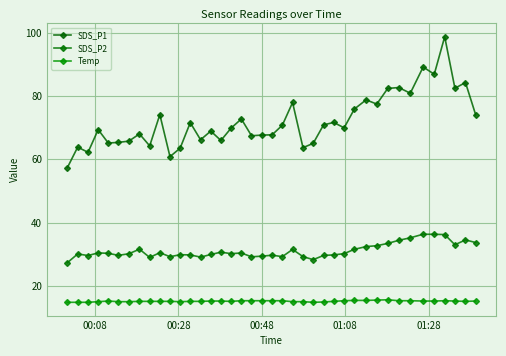

How many data points does each series have?

40